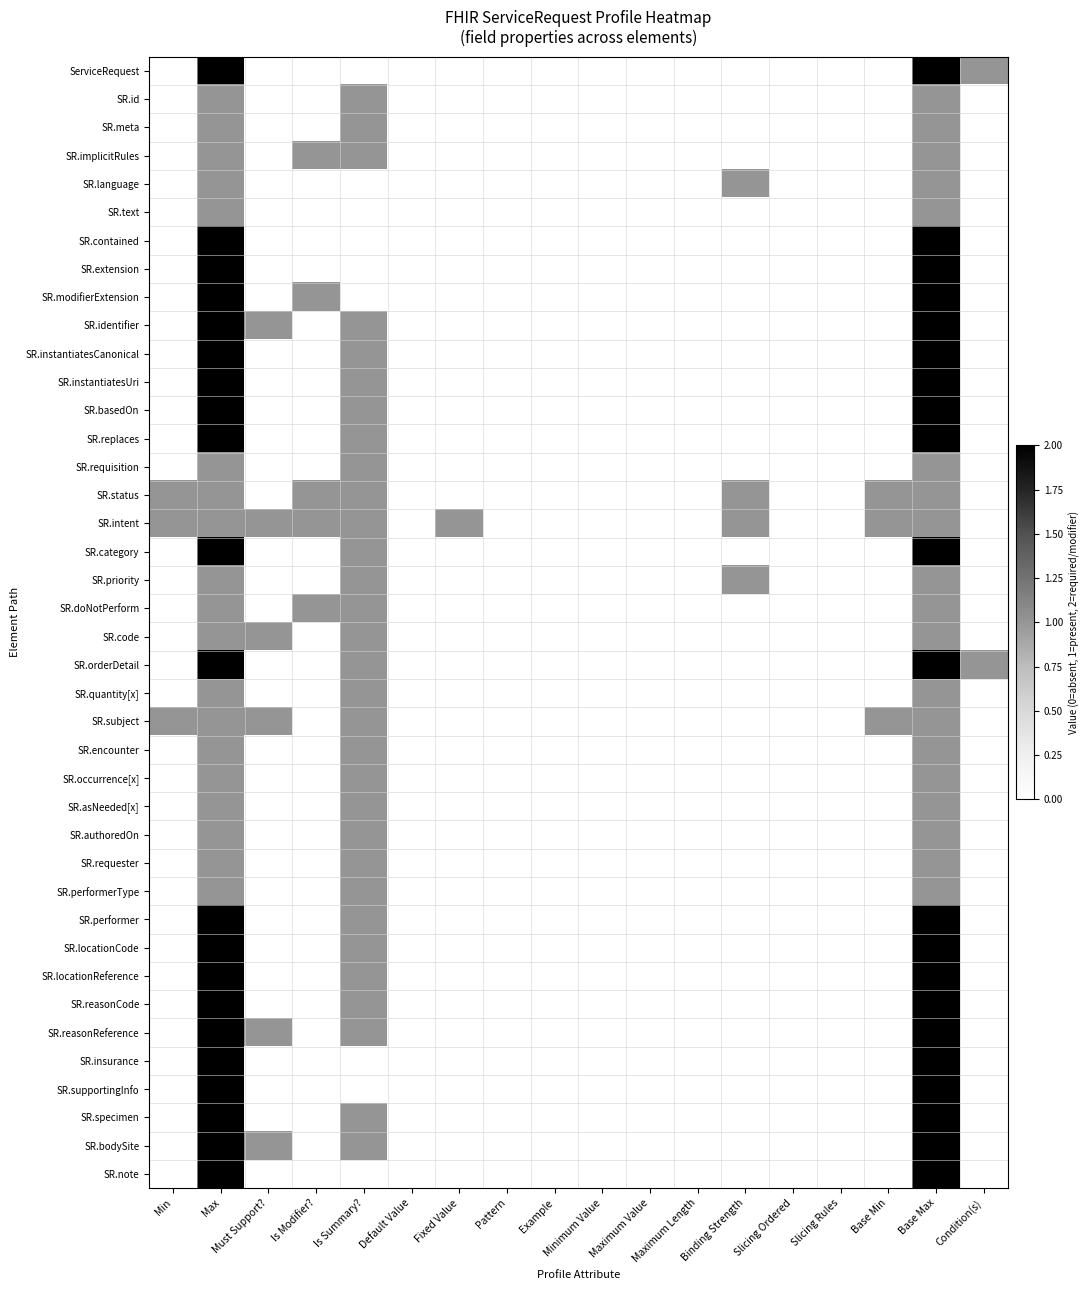

What is the difference between the highest and lowest values at Must Support??

1